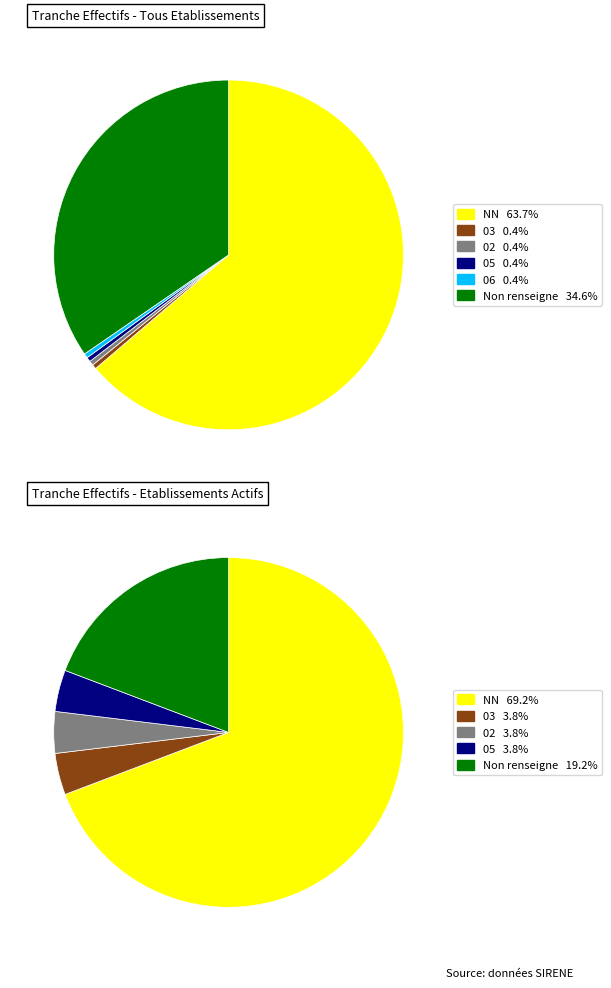

Which category has the biggest portion of the pie?

NN